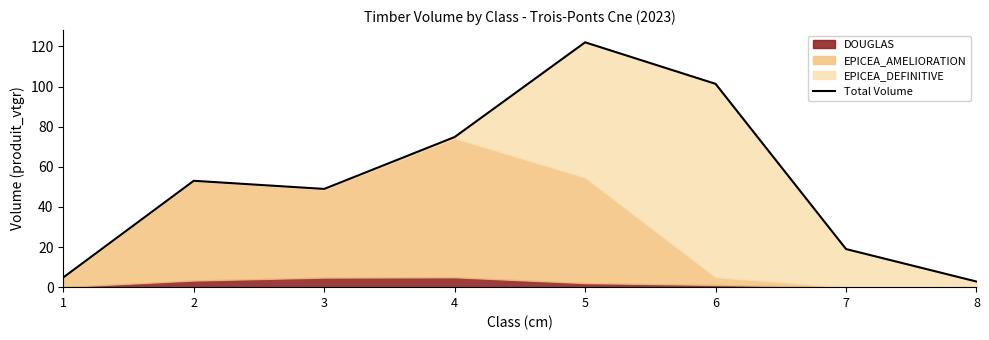

True or false: the data shows 122.0 at 5.

True